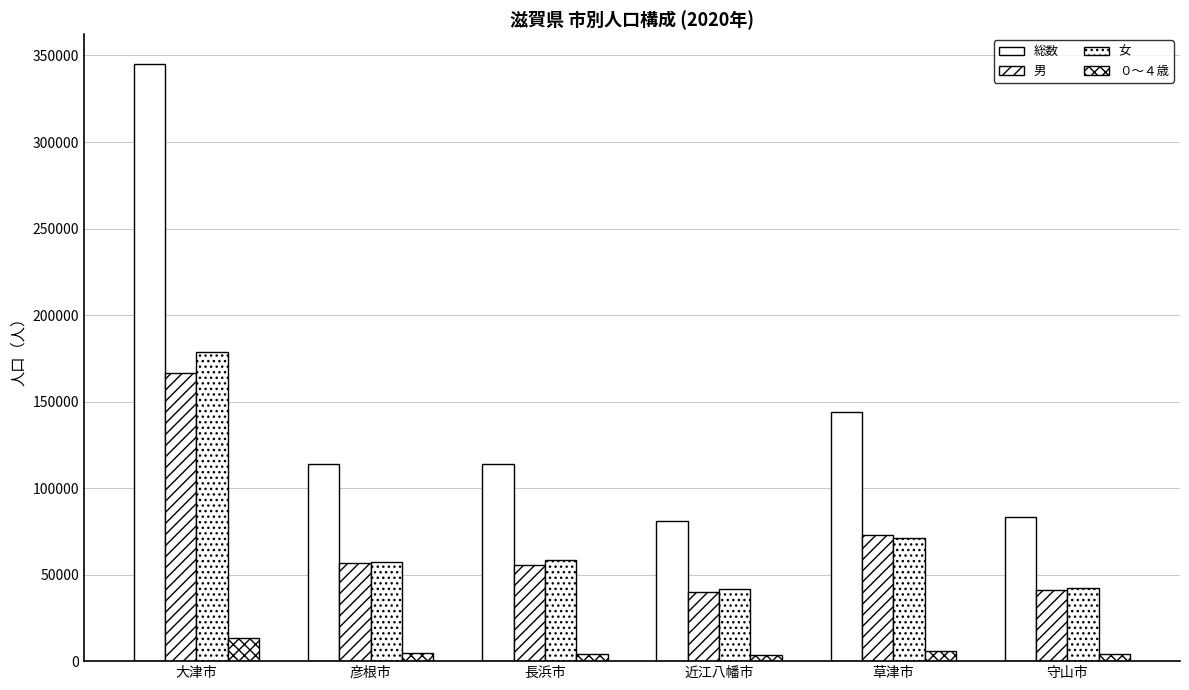

Reading left to right, extract all data points from this chart.

総数: 大津市=345070	彦根市=113647	長浜市=113636	近江八幡市=81122	草津市=143913	守山市=83236
男: 大津市=166673	彦根市=56492	長浜市=55406	近江八幡市=39676	草津市=72646	守山市=40872
女: 大津市=178397	彦根市=57155	長浜市=58230	近江八幡市=41446	草津市=71267	守山市=42364
０～４歳: 大津市=13596	彦根市=4462	長浜市=4160	近江八幡市=3312	草津市=6018	守山市=3965